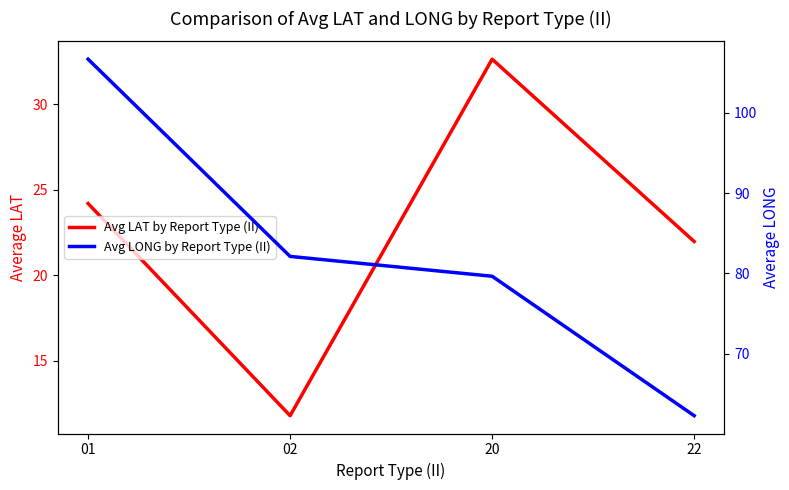

At which category does the chart reach its minimum across all series?

02